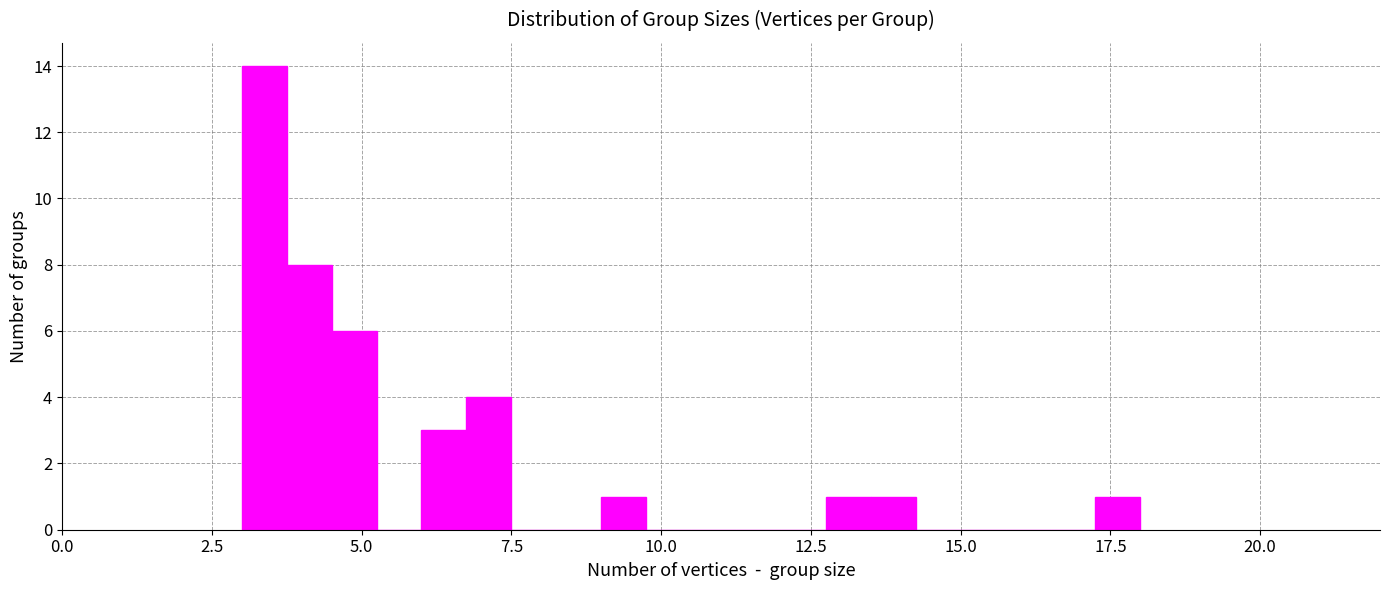

Around what value on the x-axis is the tallest bar? Give the approximate position of its centre, as read against the axis.

3.5